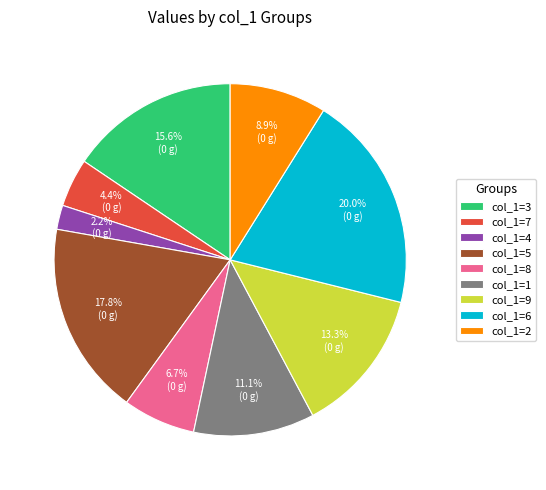

What percentage is the col_1=5 slice, to the nearest percent?

18%